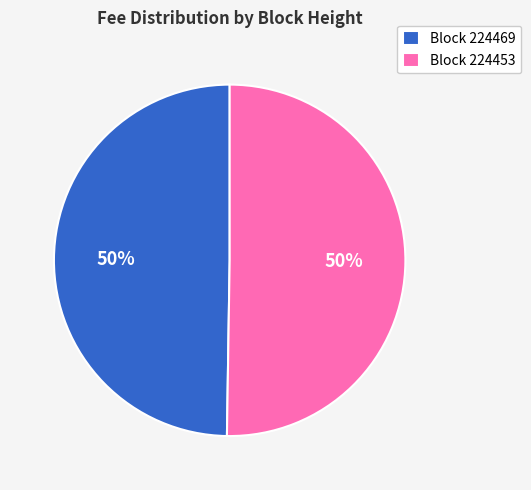

Do Block 224469 and Block 224453 together represent more than half of the pie?

Yes